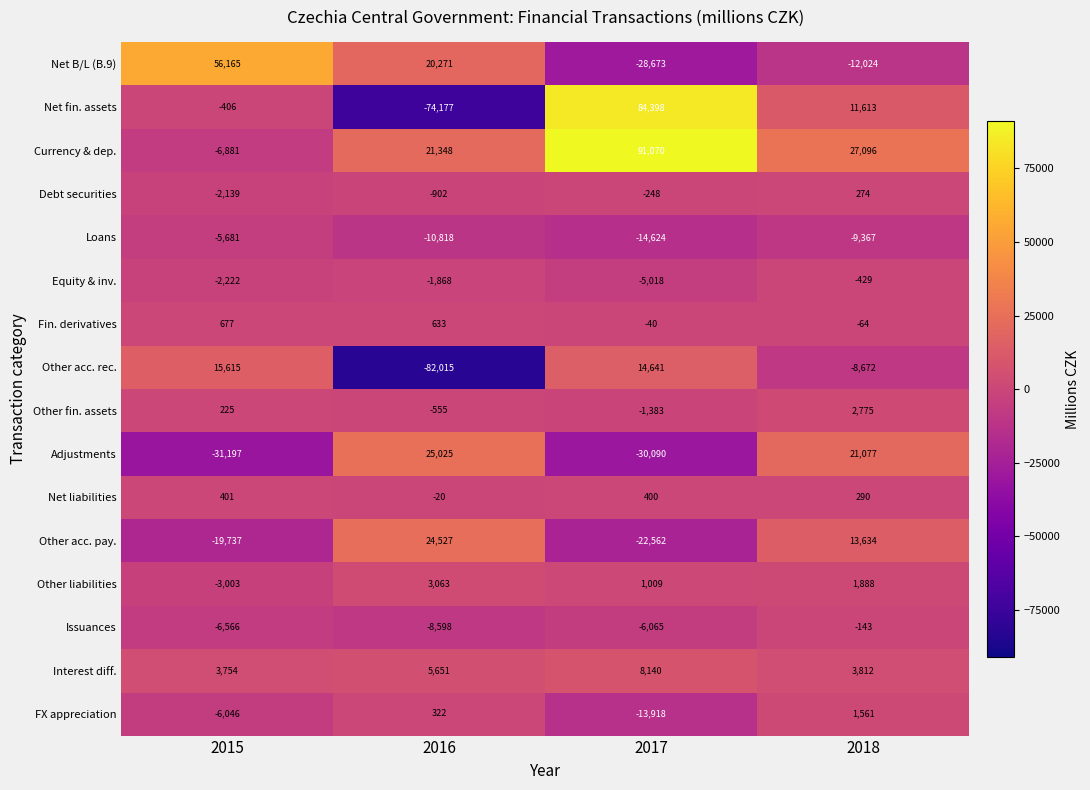

What is the greatest value displayed?

91070